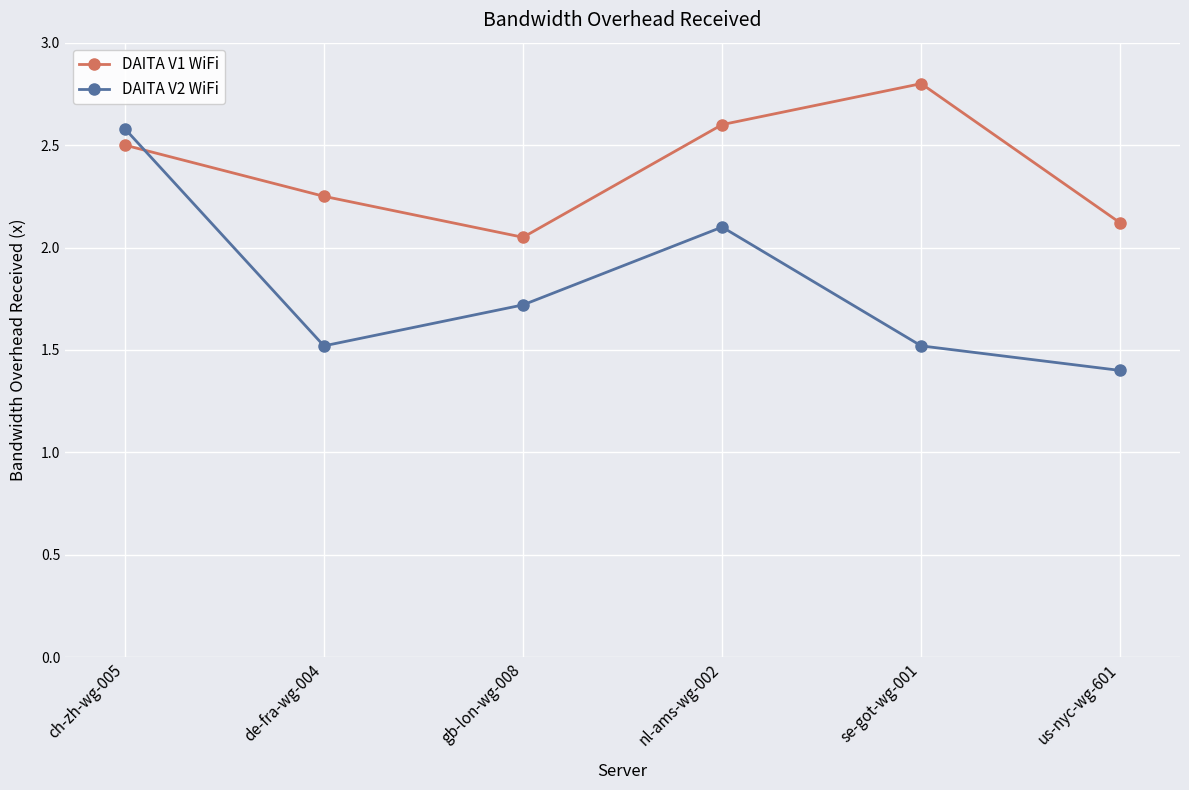

Rank the series by their average value, from highest to lowest.

DAITA V1 WiFi, DAITA V2 WiFi